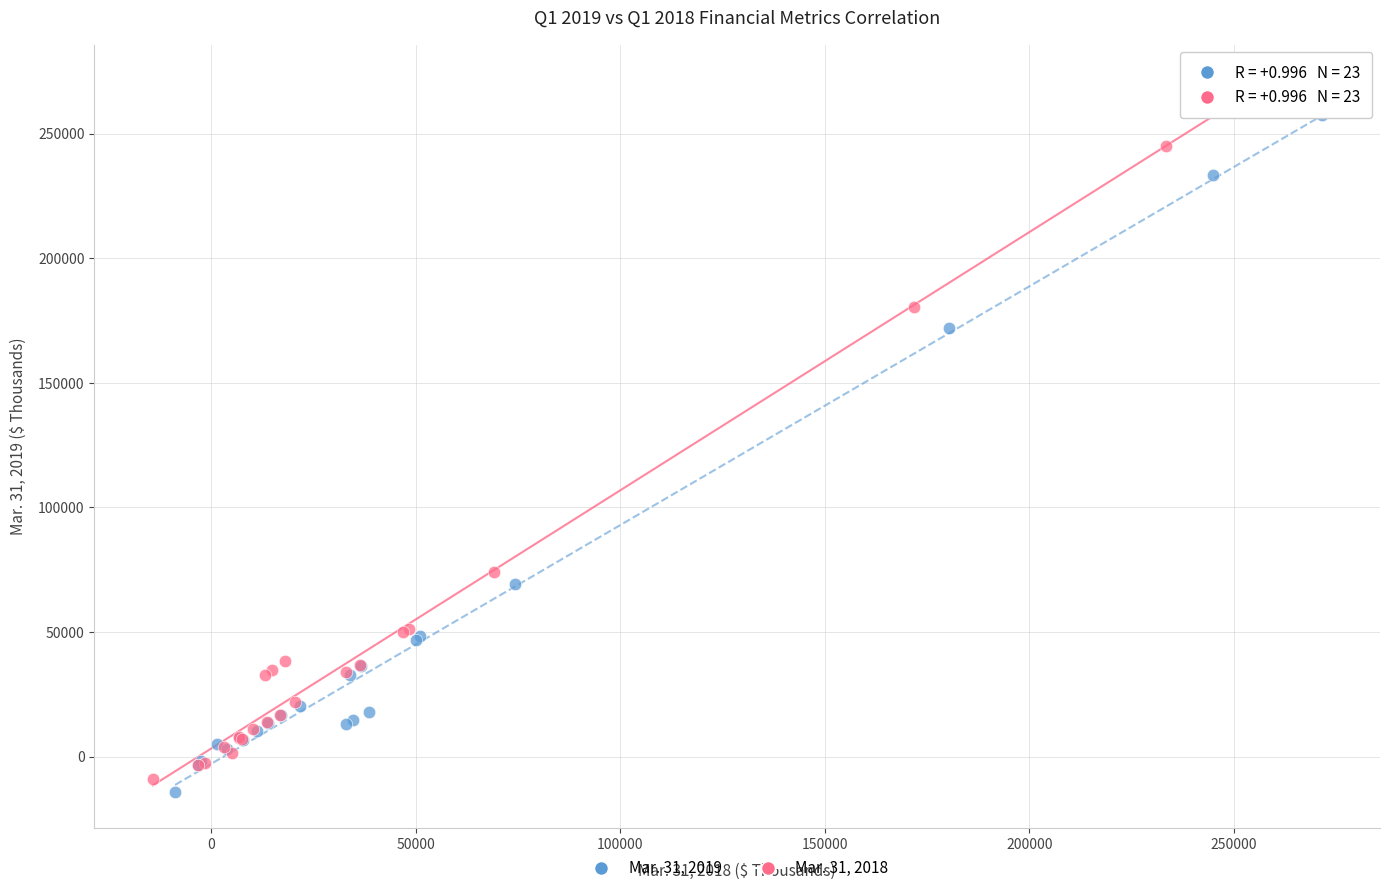

Which series reaches the minimum Y coordinate?

Mar. 31, 2019